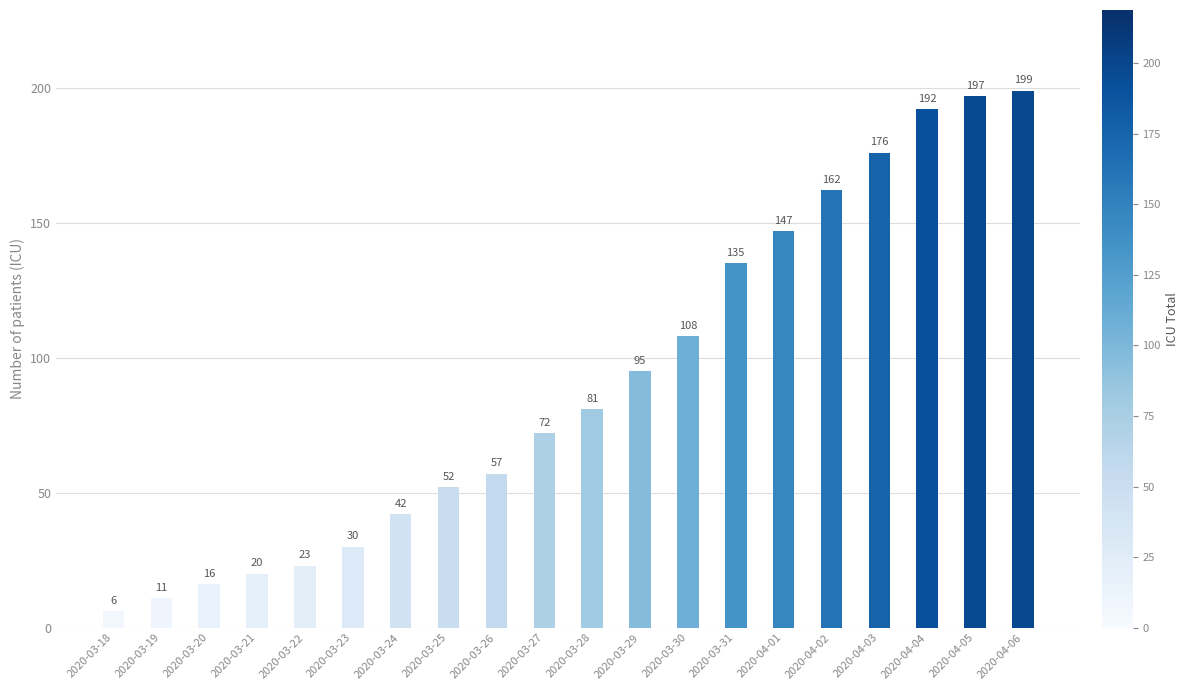

The value at 2020-03-29 is 95. True or false?

True